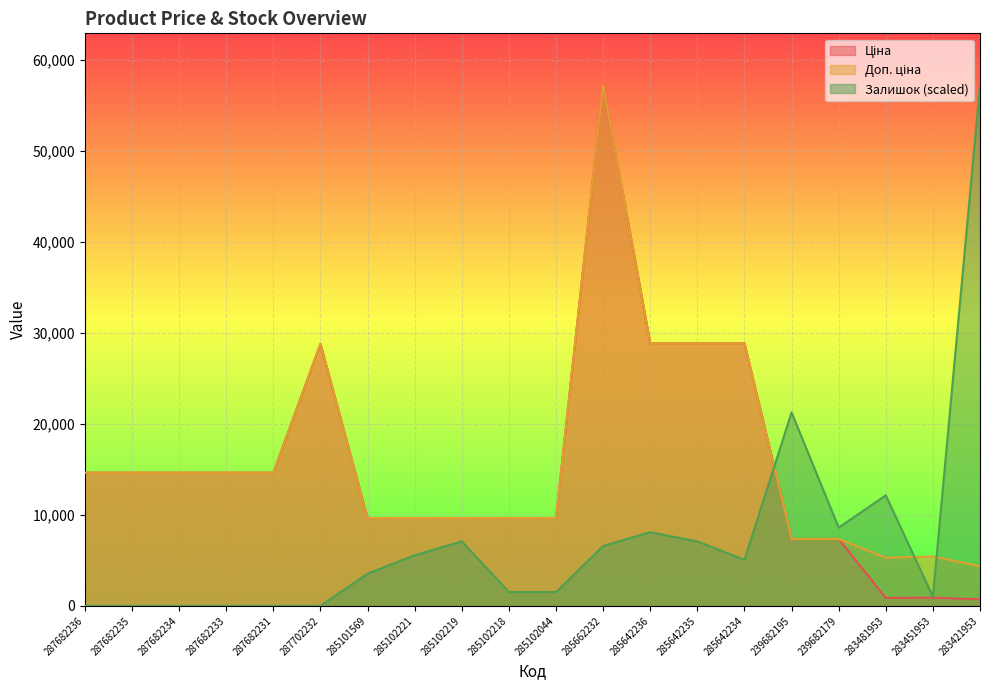

True or false: Ціна has a value of 48206.3 at 285642236.

False